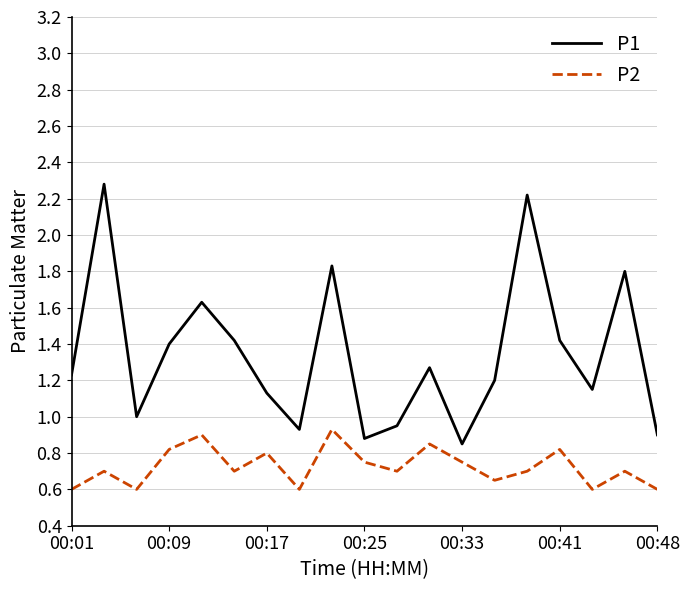

Which series has the largest total across all categories?

P1